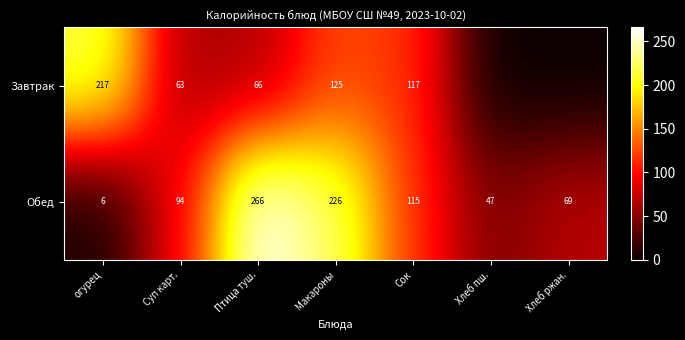

Rank the categories by Обед value from highest to lowest.

Птица туш., Макароны, Сок, Суп карт., Хлеб ржан., Хлеб пш., огурец